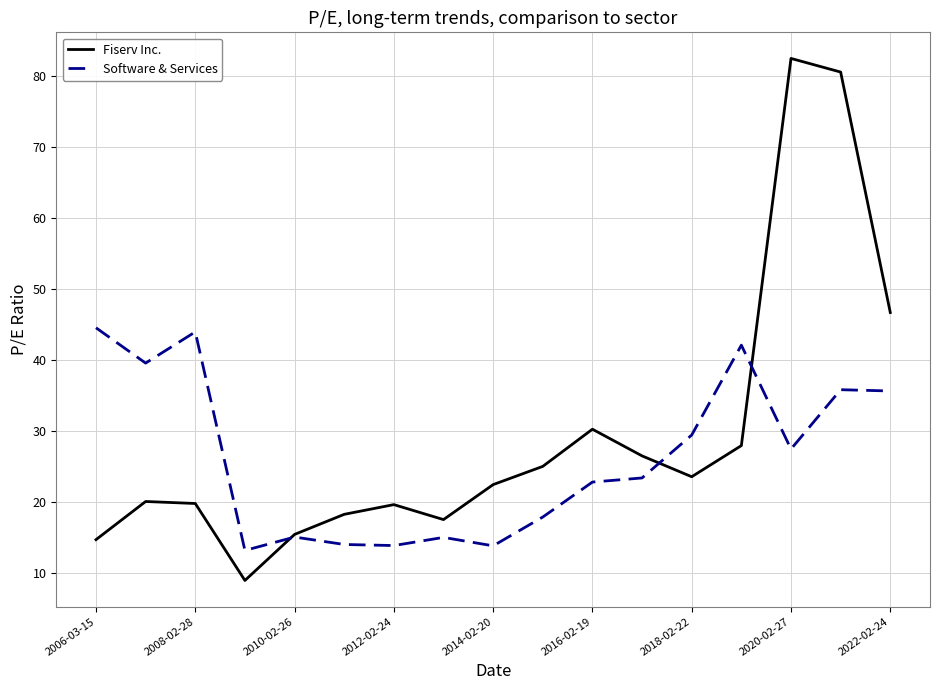

What is the highest value of the Software & Services series?

44.6